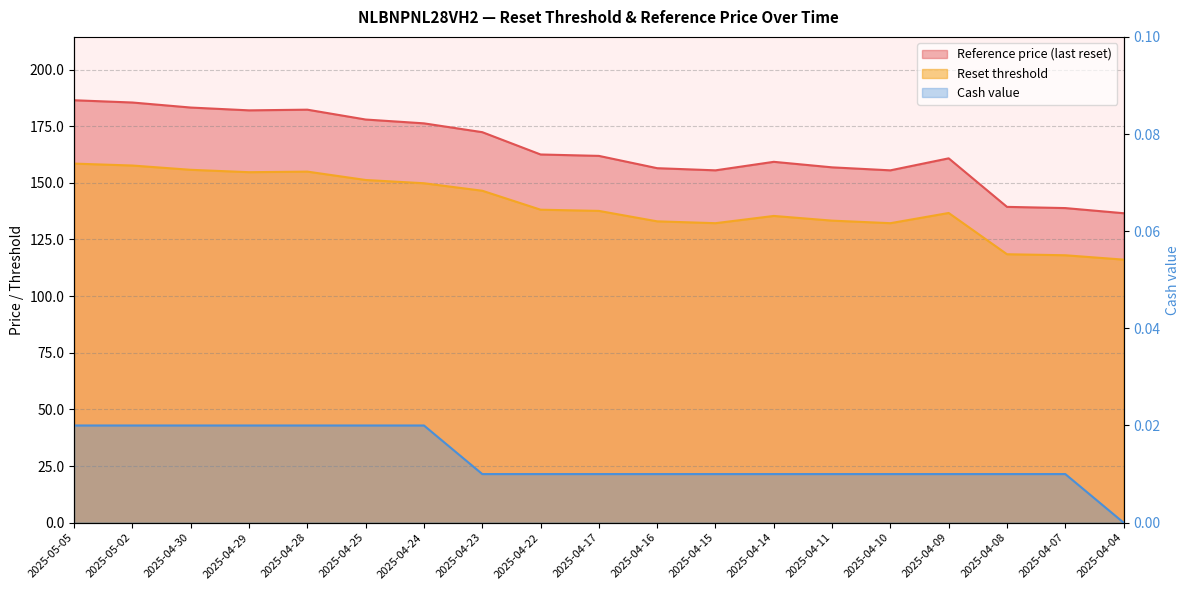

True or false: Cash value has more than 2 points higher than both neighbors.

False